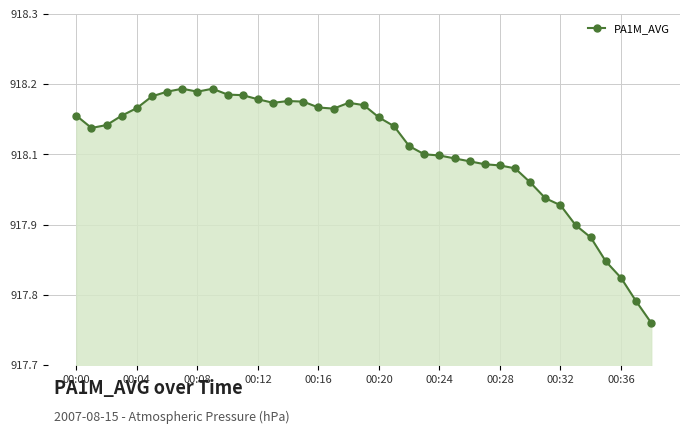

Reading right to left, extract all data points from this chart.

917.8	917.8	917.8	917.9	917.9	917.9	918.0	918.0	918.0	918.0	918.0	918.0	918.0	918.1	918.1	918.1	918.1	918.1	918.1	918.1	918.1	918.1	918.1	918.1	918.2	918.1	918.2	918.2	918.2	918.2	918.2	918.2	918.2	918.2	918.1	918.1	918.1	918.1	918.1